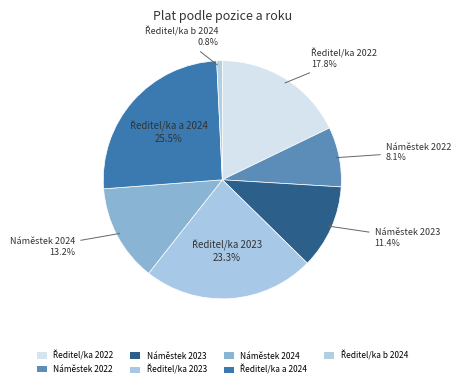

Which slice is the smallest?

Ředitel/ka b 2024